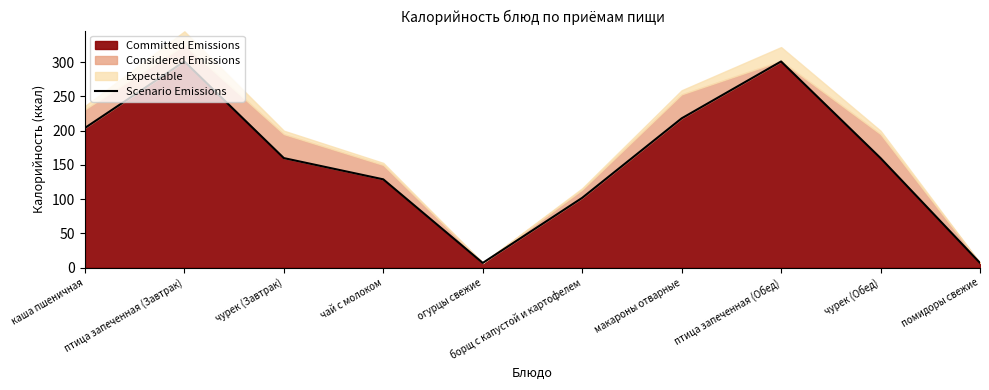

Rank the categories by value from lowest to highest.

огурцы свежие, помидоры свежие, борщ с капустой и картофелем, чай с молоком, чурек (Завтрак), чурек (Обед), каша пшеничная, макароны отварные, птица запеченная (Завтрак), птица запеченная (Обед)